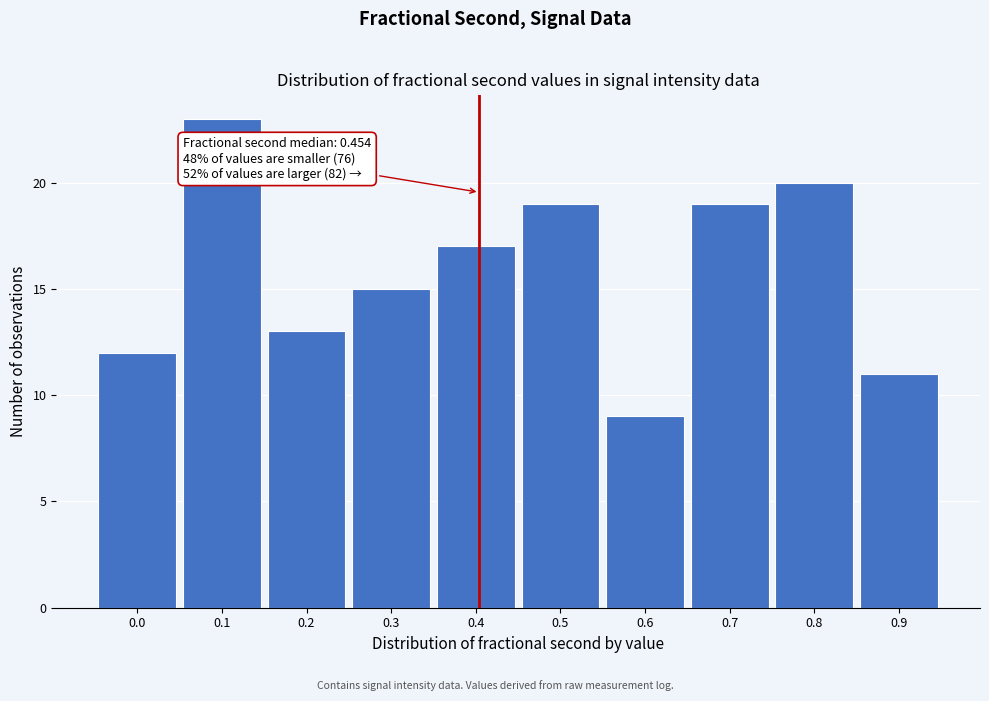

Reading left to right, list all the values displayed in this chart.

0.0=12	0.1=23	0.2=13	0.3=15	0.4=17	0.5=19	0.6=9	0.7=19	0.8=20	0.9=11